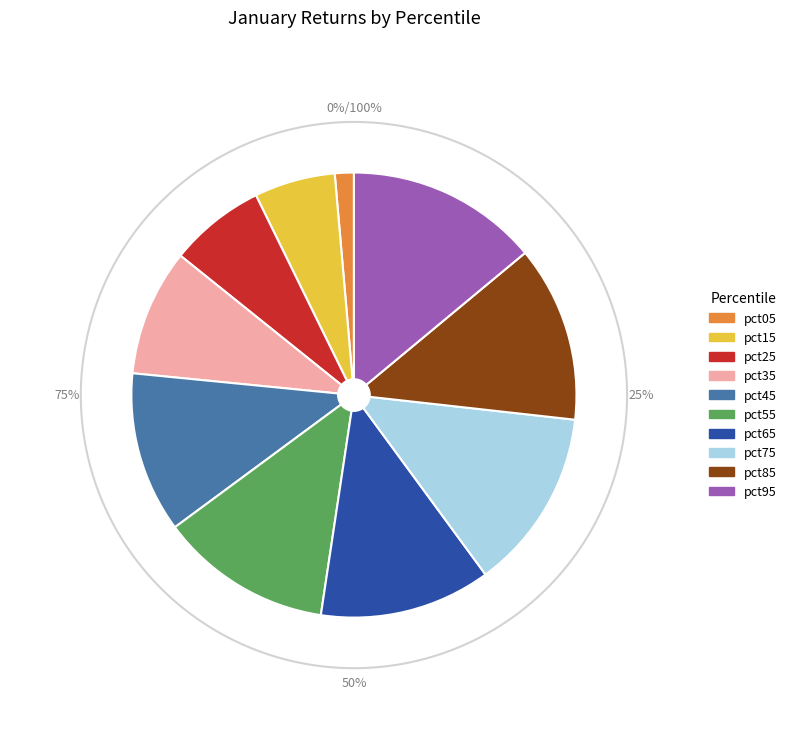

Is pct25 the majority of the pie?

No